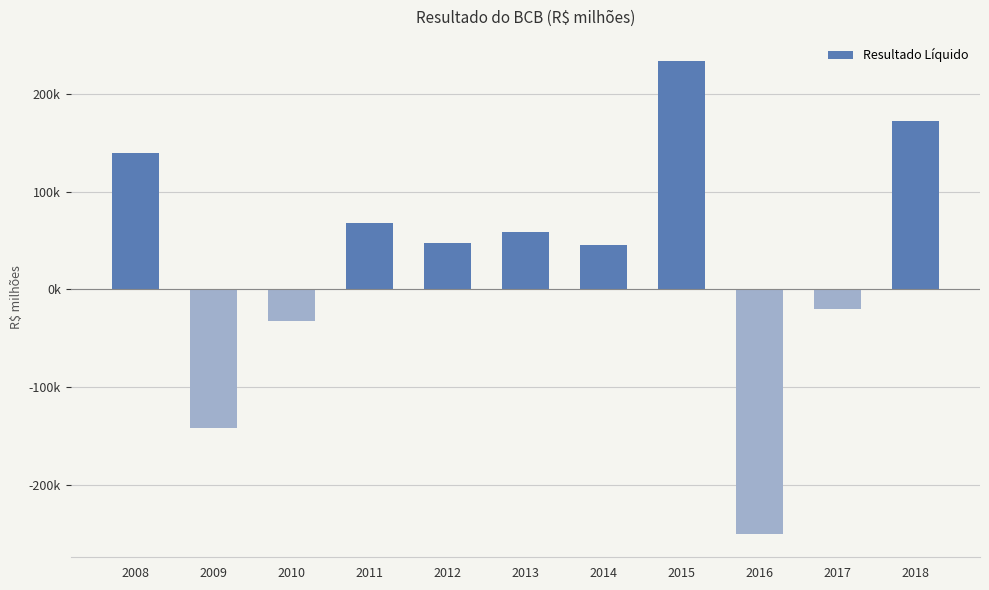

Does the chart contain any negative values?

Yes